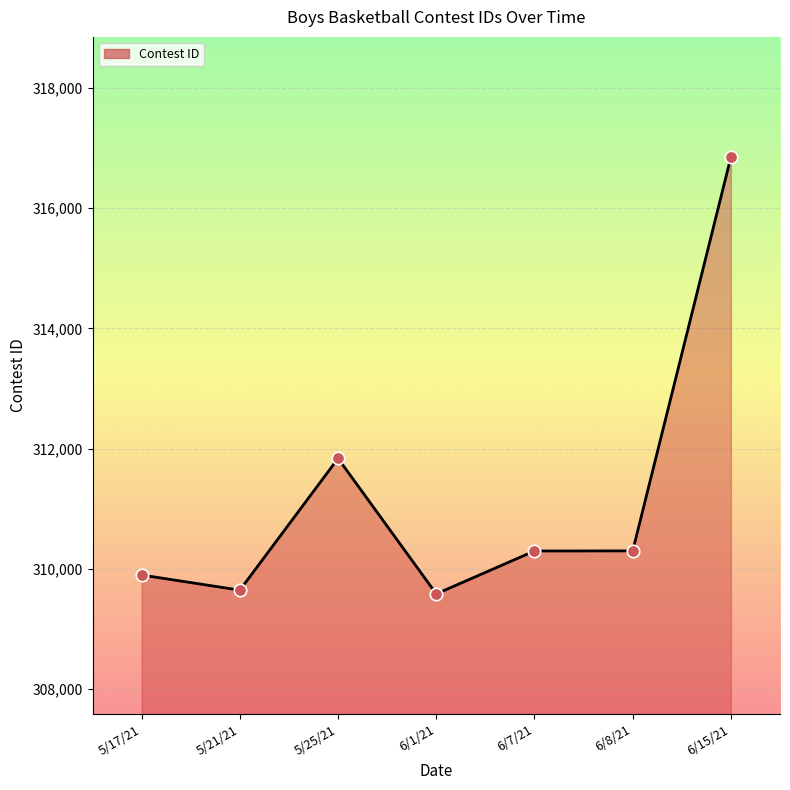

What is the change in value from 6/8/21 to 6/15/21?

+6552